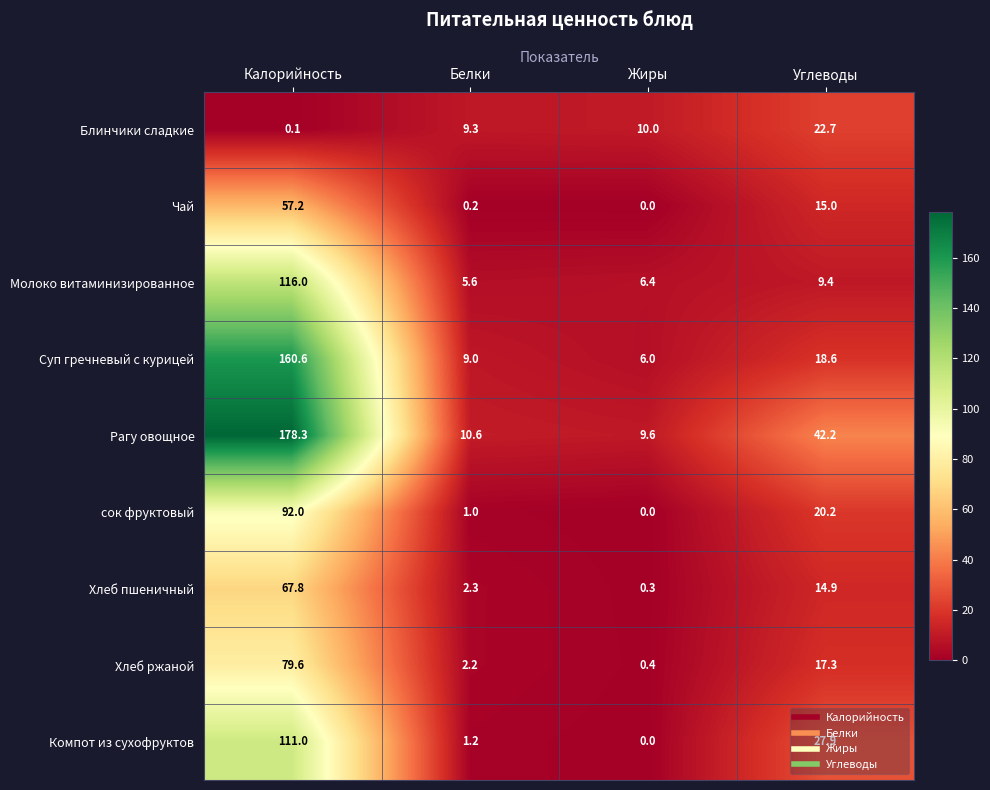

What is the difference between the maximum and minimum values in the Хлеб ржаной series?

79.2